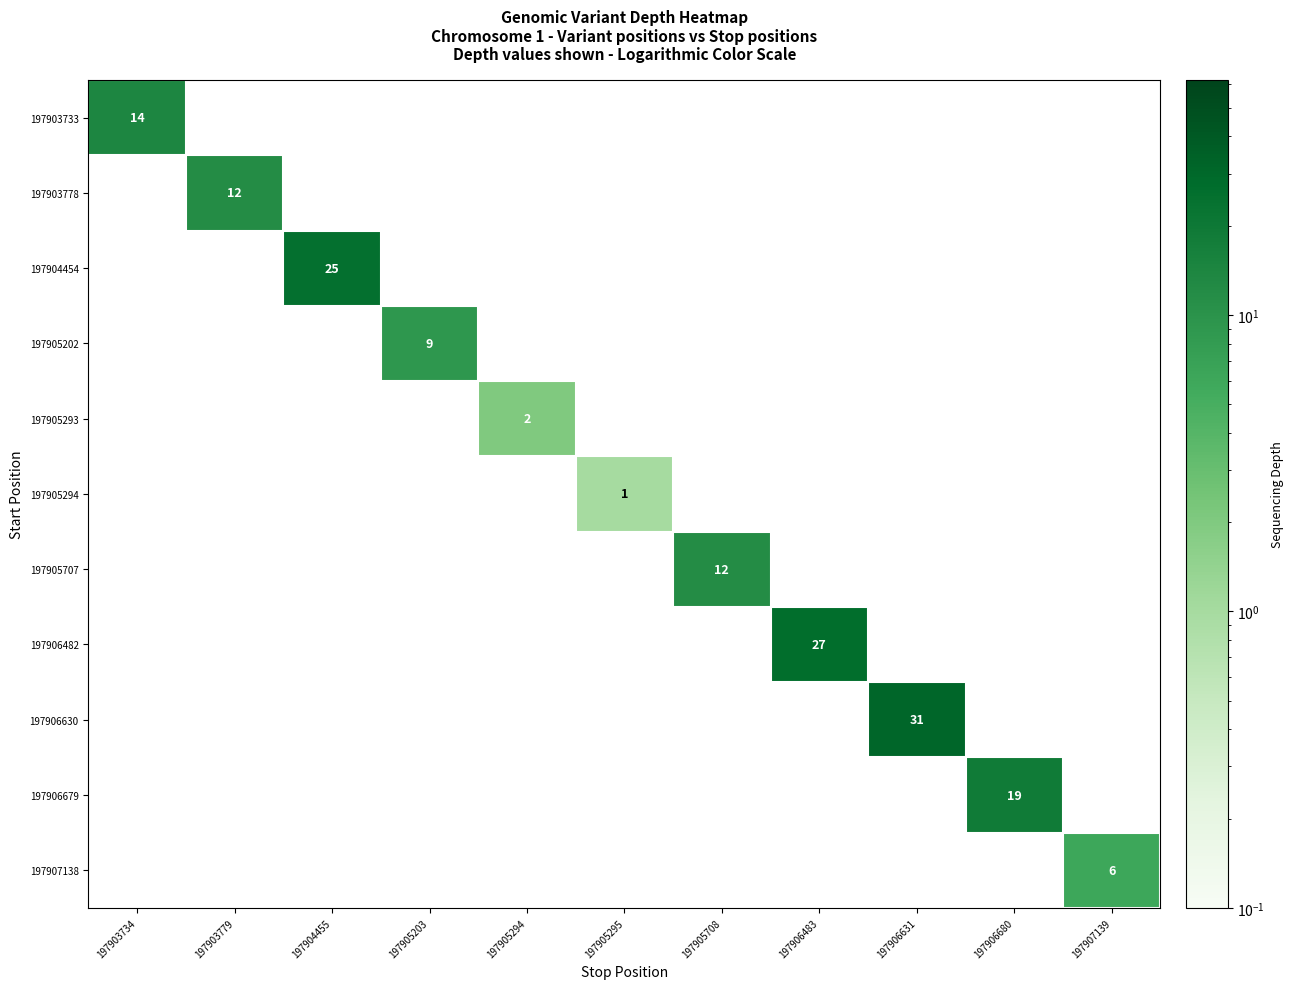

Is it true that 197905293 equals 1 at 197905294?

False